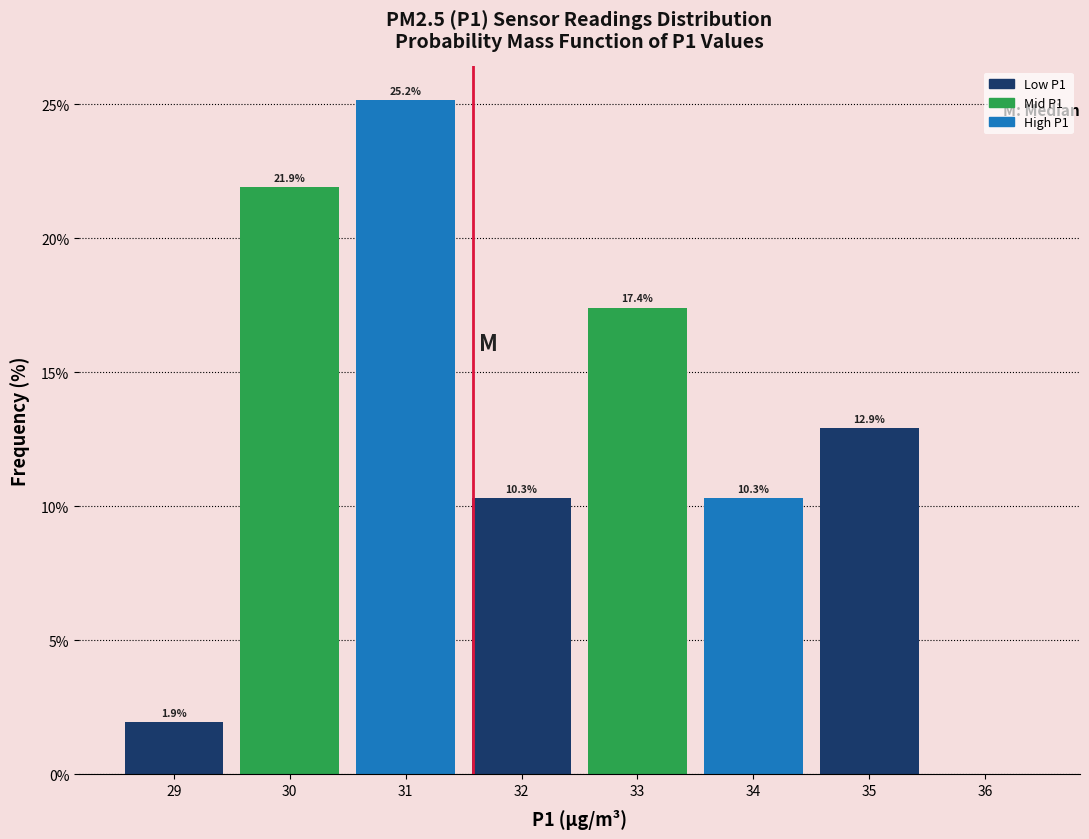

Over which range of the x-axis is the bar tallest?

30.5 to 31.5